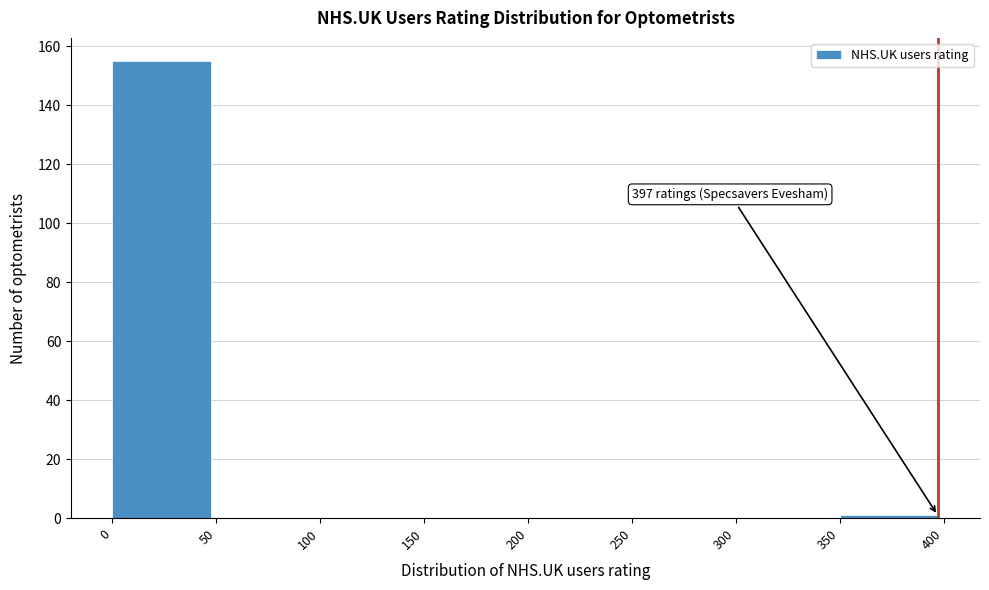

Over which range of the x-axis is the bar tallest?

0 to 50